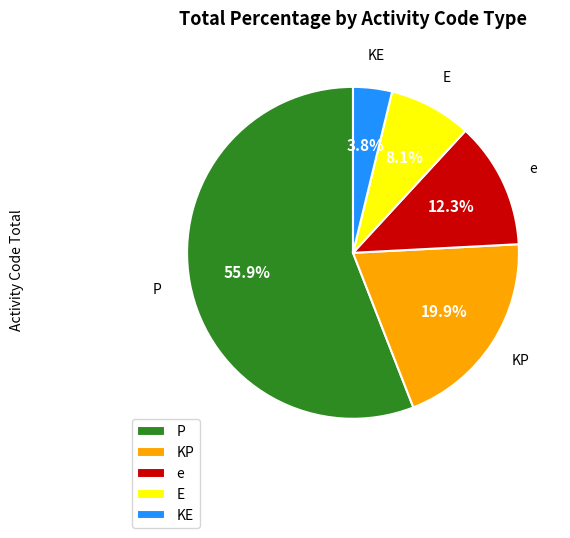

To the nearest percent, what is the average slice percentage?

20%